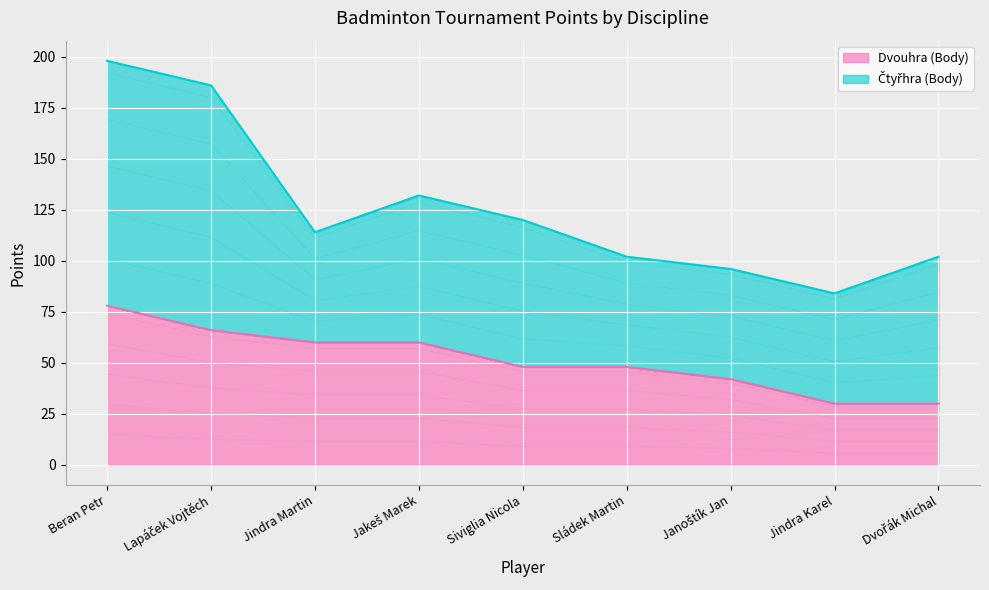

What is the maximum value shown in the chart?

78